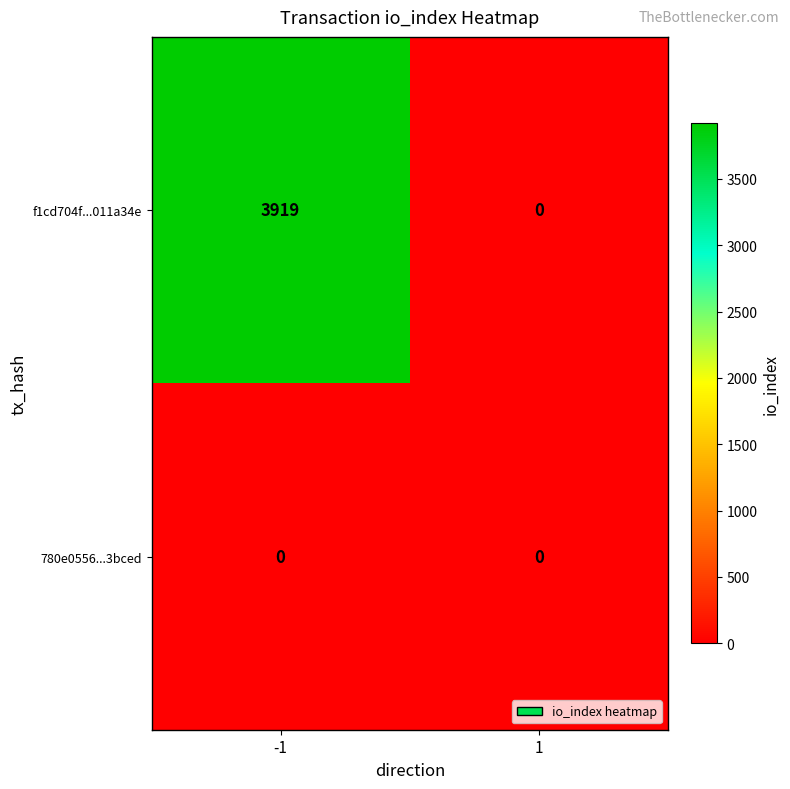

Reading left to right, list all the values displayed in this chart.

f1cd704f...011a34e: 3919	0
780e0556...3bced: 0	0